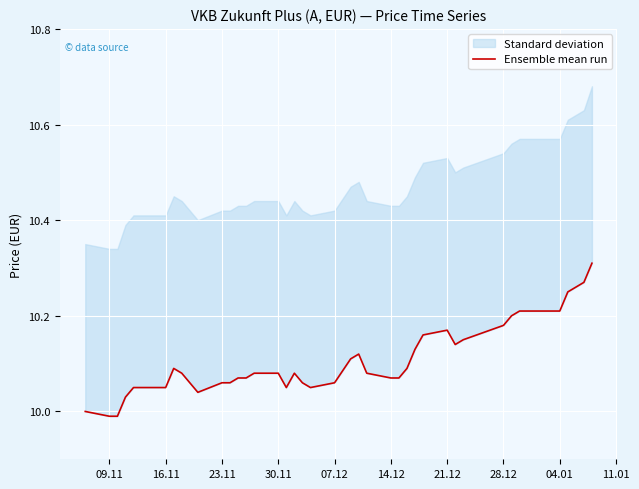

What is the sum of all values?

404.1